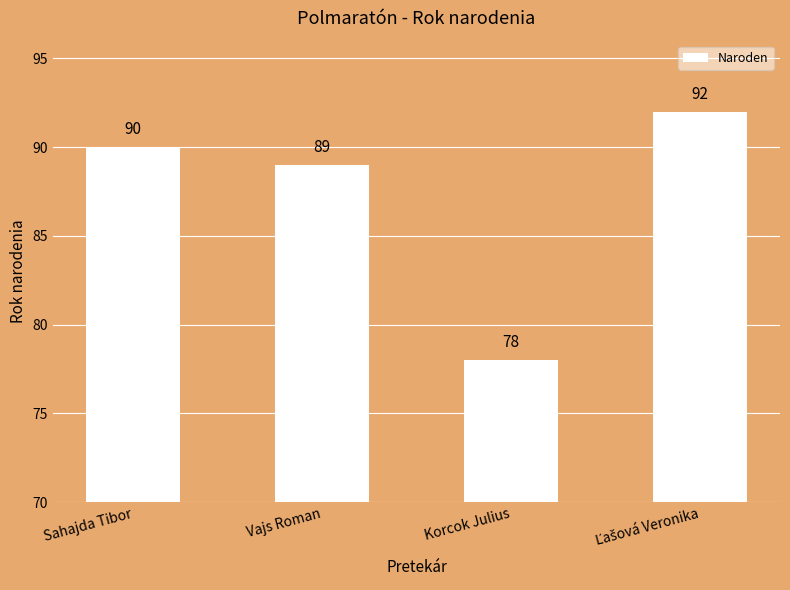

What is the greatest value displayed?

92